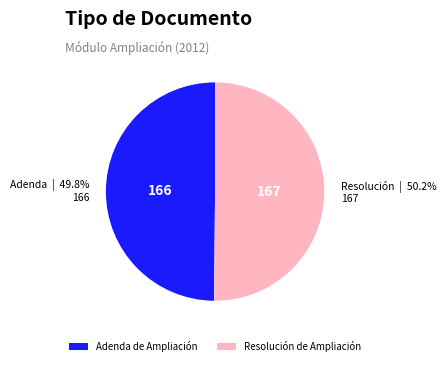

To the nearest percent, what percentage of the pie is Resolución de Ampliación?

50%